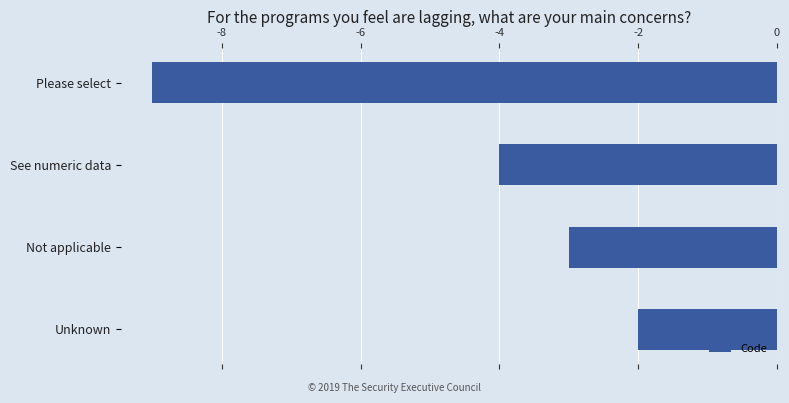

List the labels in order of value, smallest first.

Please select, See numeric data, Not applicable, Unknown